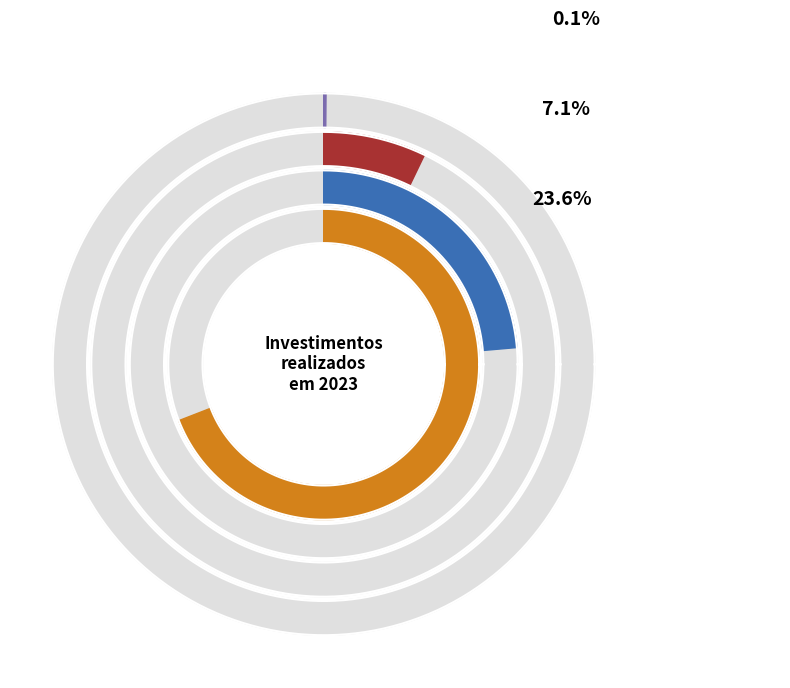

The Jaguari slice represents 7% of the pie. True or false?

True